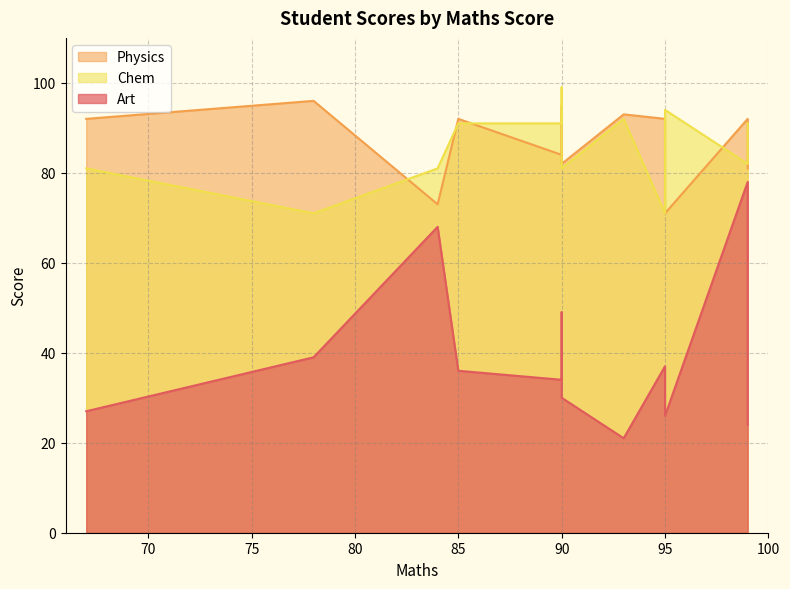

How many series are shown in this chart?

3